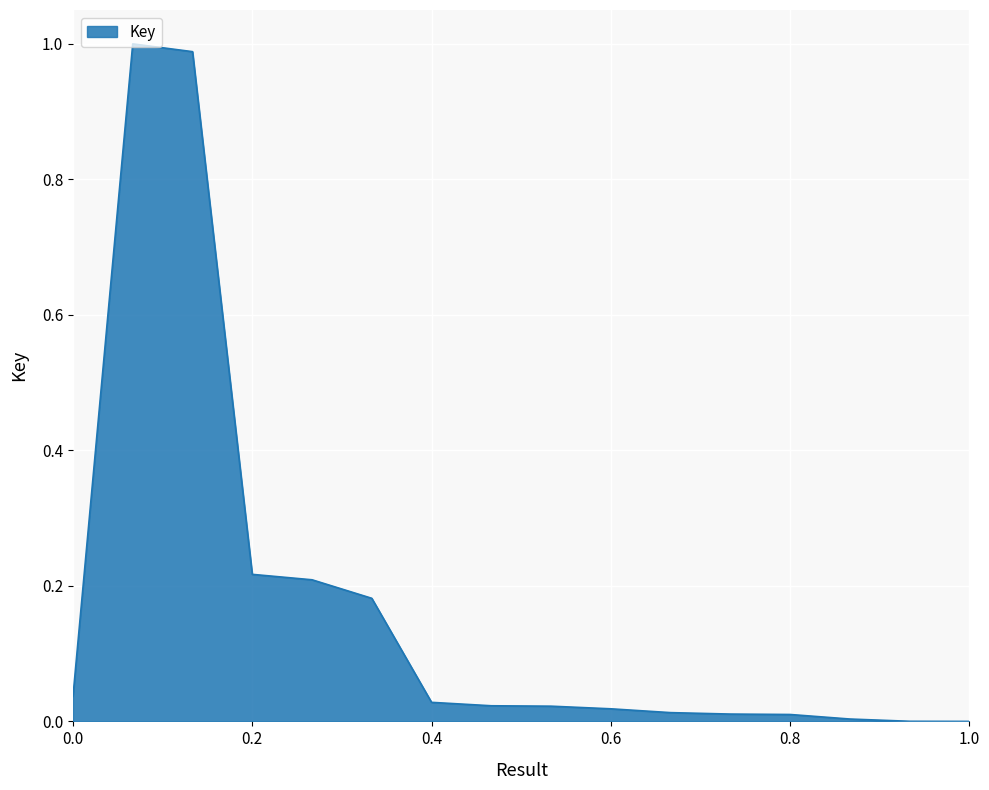

Is this an area chart (filled region under the line)?

Yes